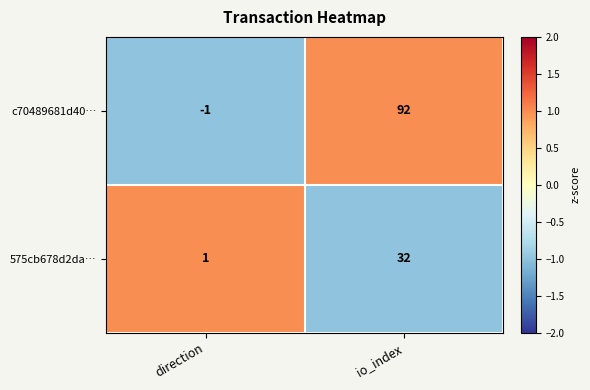

Reading left to right, transcribe all the data shown in this chart.

c70489681d40…: -1	92
575cb678d2da…: 1	32